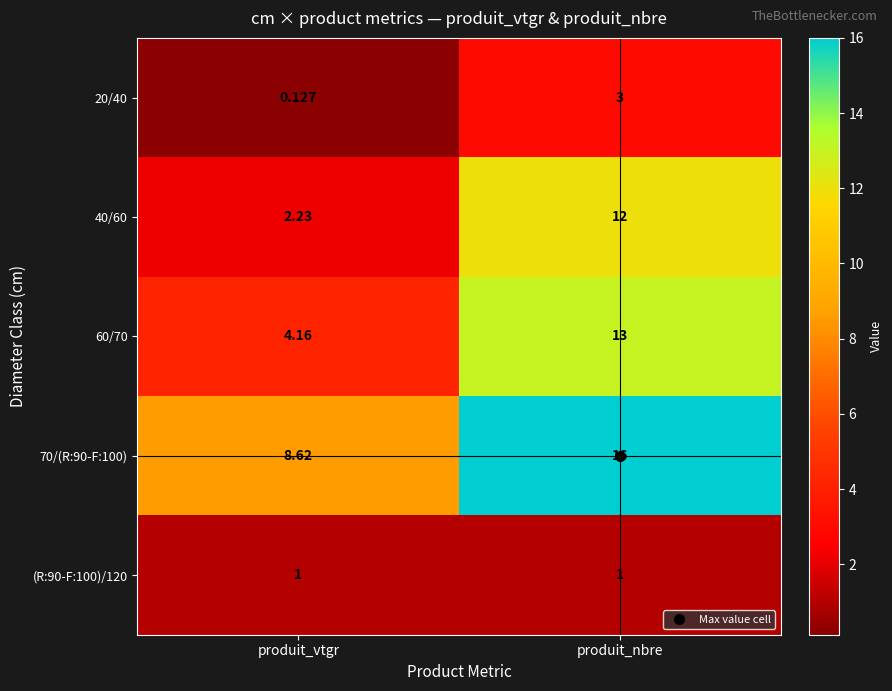

Is the value of 20/40 at produit_nbre greater than the value of 60/70 at produit_vtgr?

No